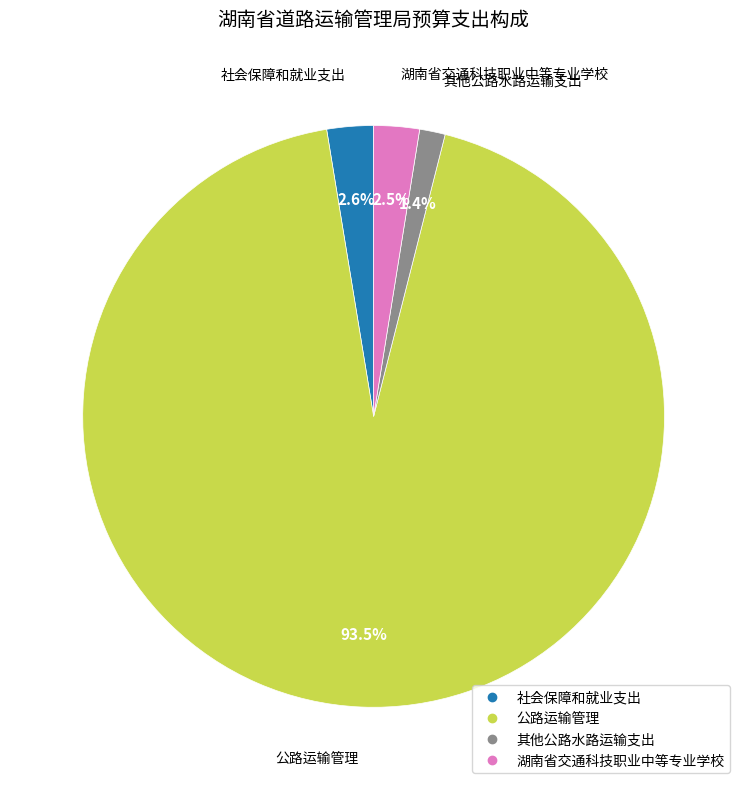

Combined, do 公路运输管理 and 其他公路水路运输支出 account for over 50%?

Yes